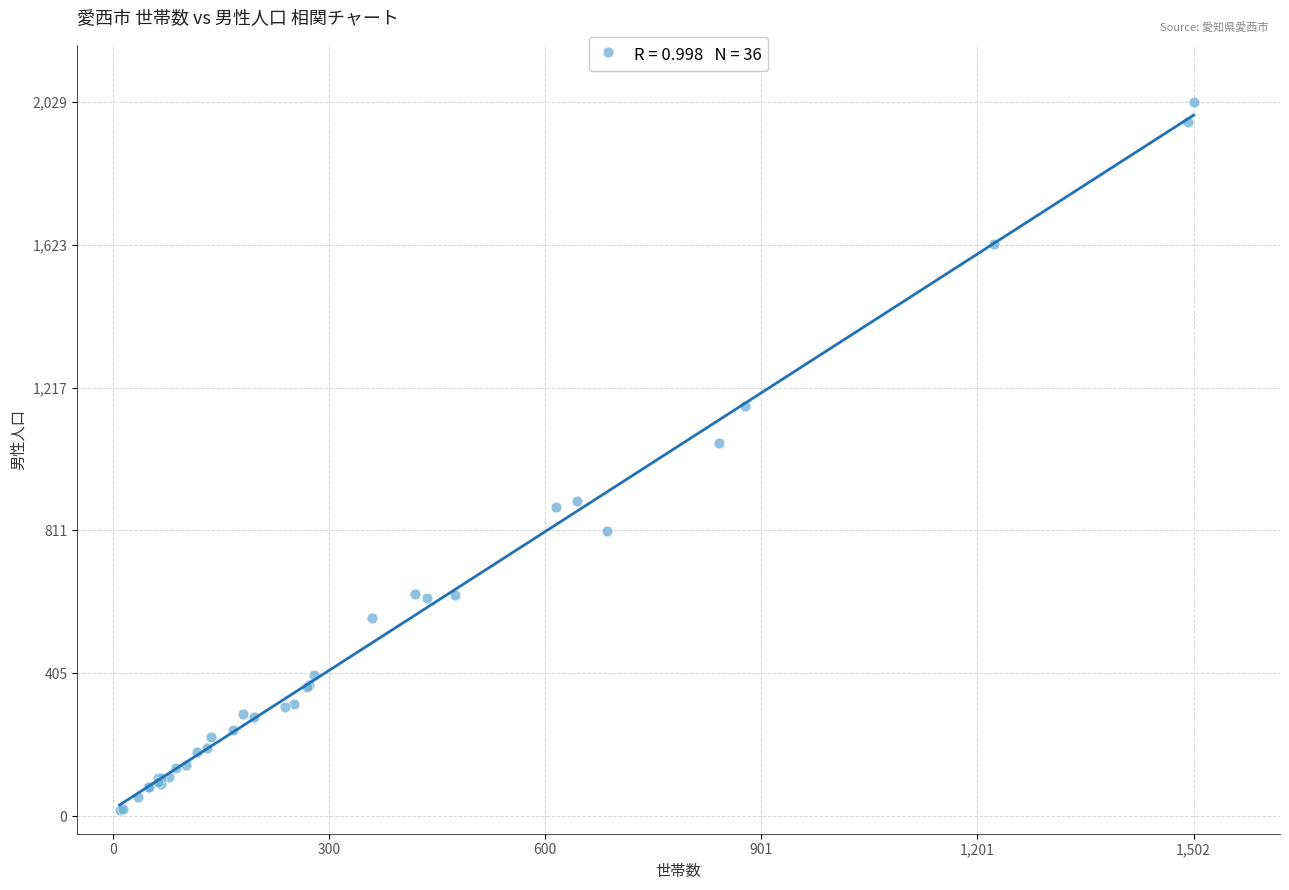

What Y value in the scatter plot is closest to 1023?

1059